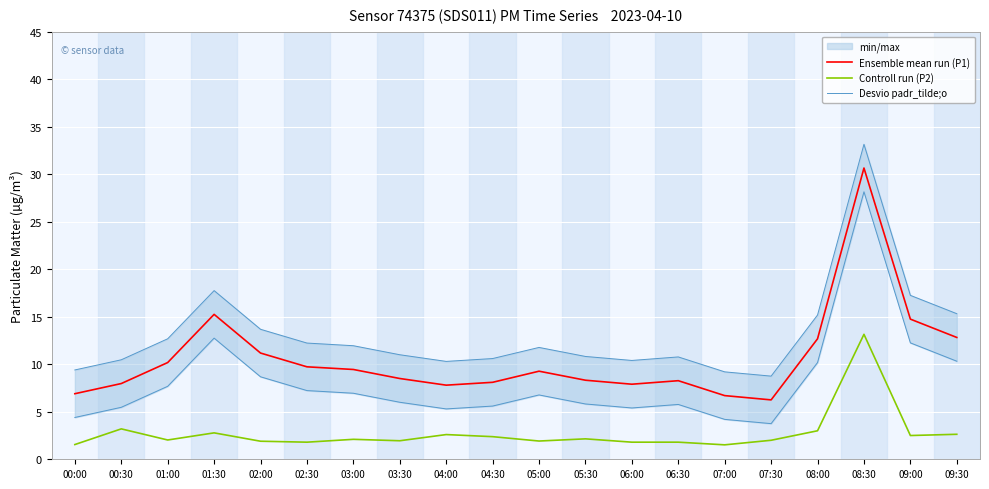

Rank the series by their maximum value, from lowest to highest.

Controll run (P2), Ensemble mean run (P1), Desvio padr_tilde;o